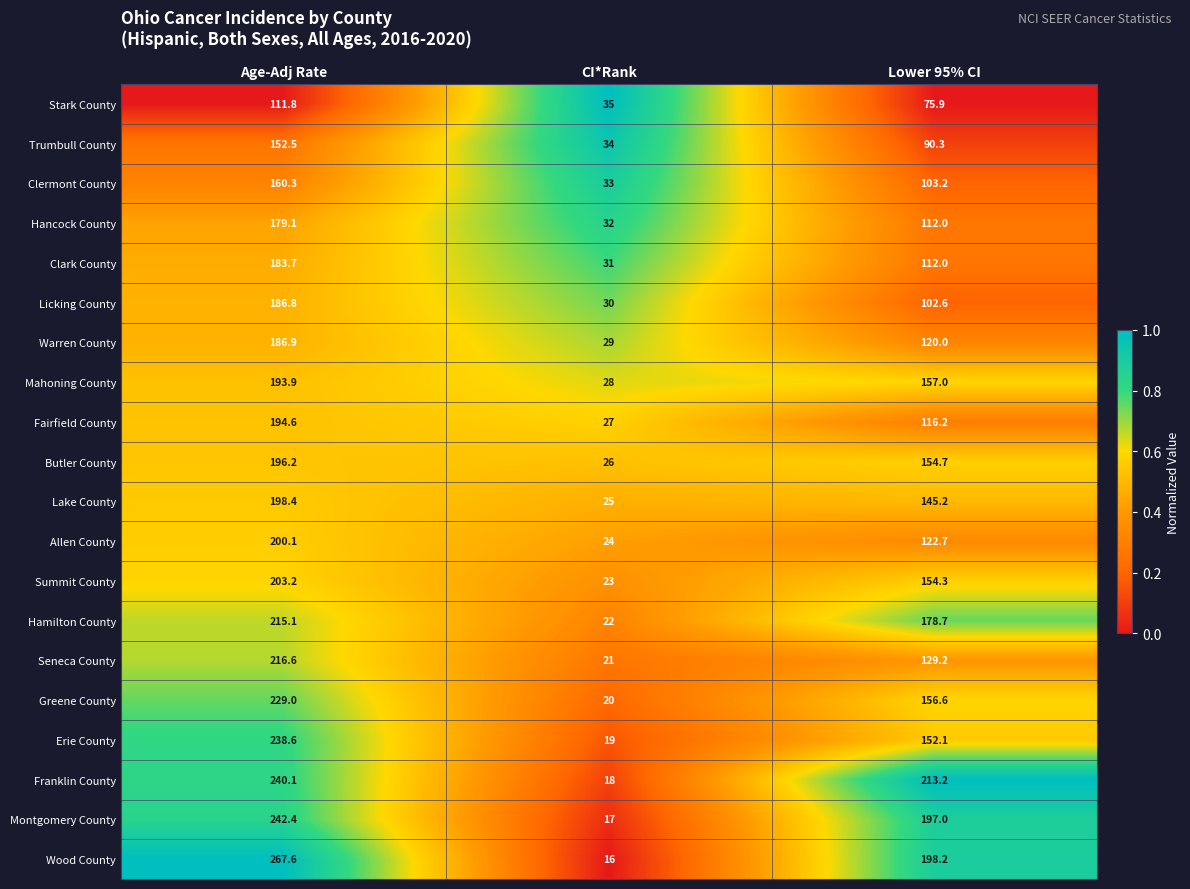

What is the difference between the Hamilton County values at Lower 95% CI and CI*Rank?

156.7